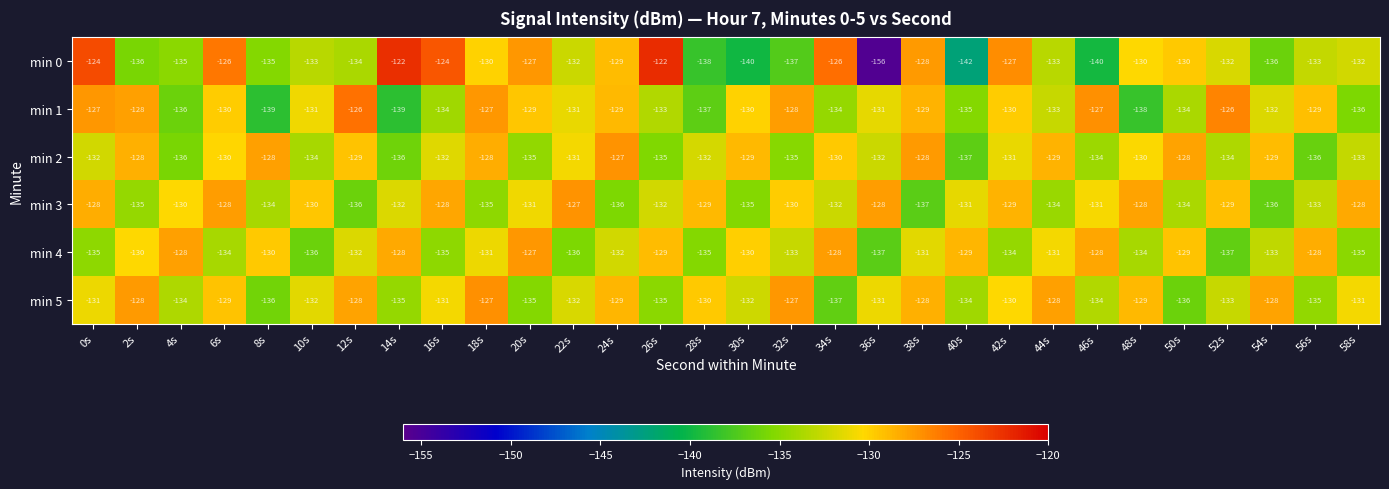

What is the difference between the highest and lowest values at 2s?

8